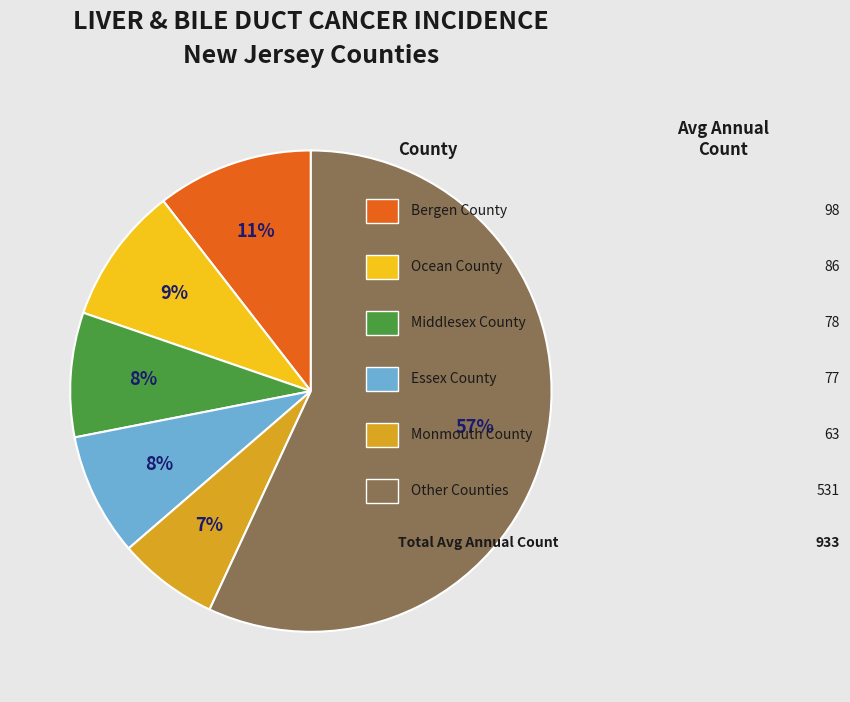

Does any single category account for the majority?

Yes